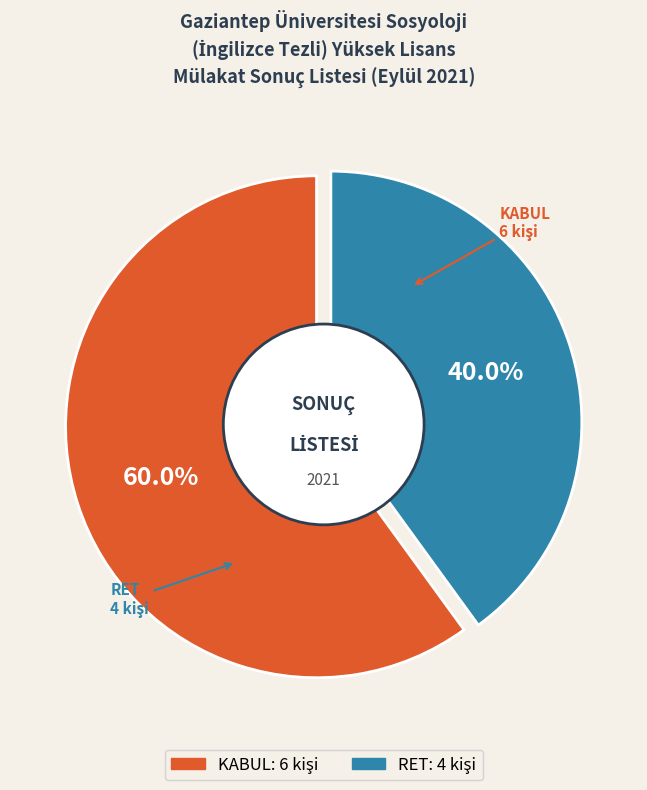

To the nearest percent, what is the difference between the largest and smallest slice percentages?

20%